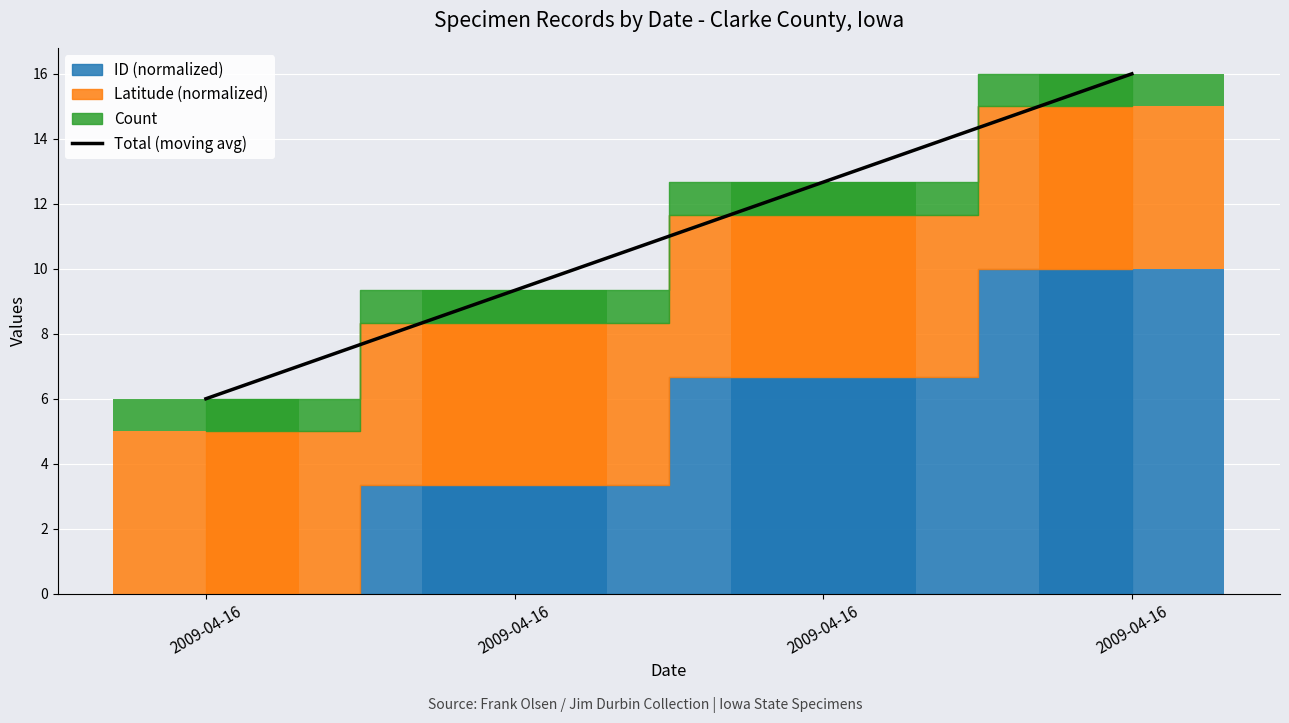

List the labels in order of value, smallest first.

2009-04-16, 2009-04-16, 2009-04-16, 2009-04-16